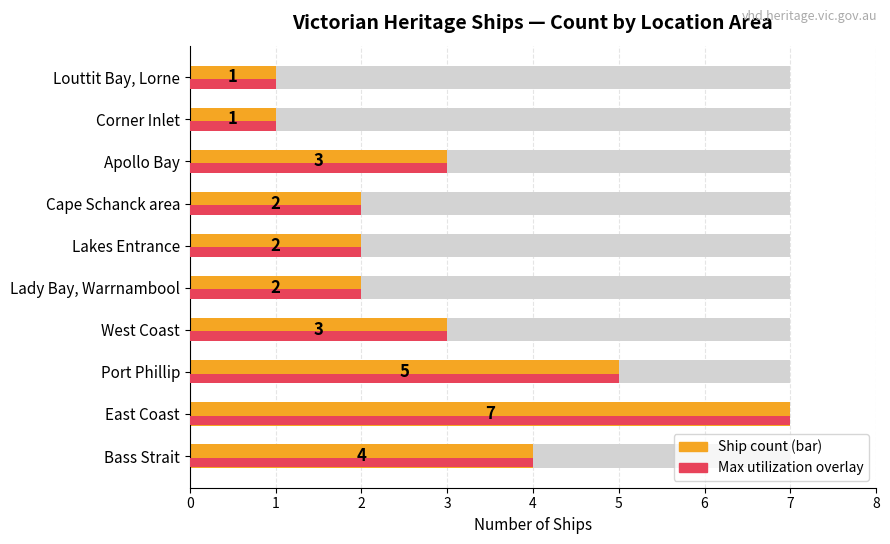

Count the Max in group values in the range 2 to 4.

6